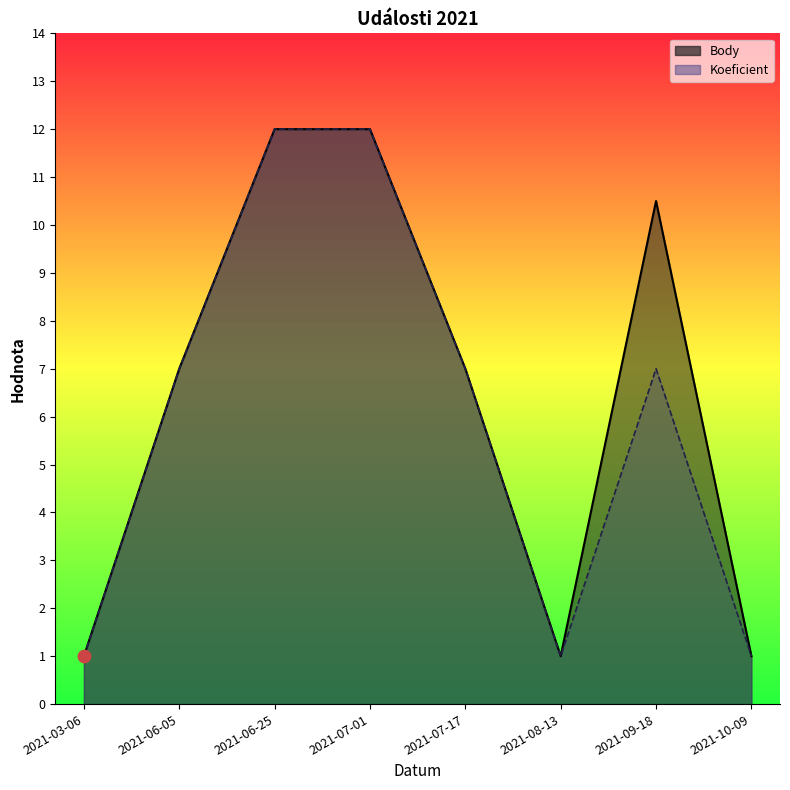

Which series has the largest total across all categories?

Body